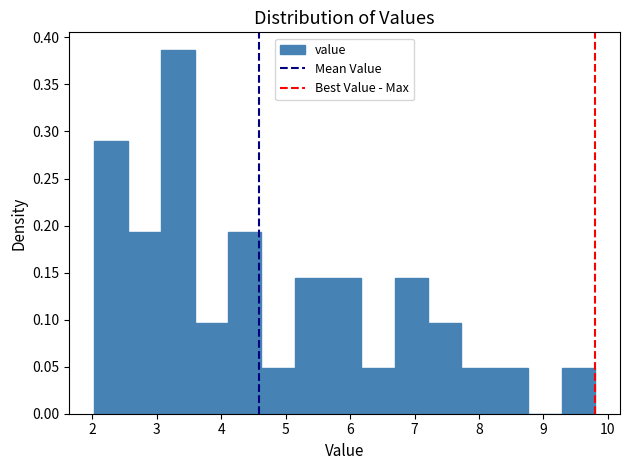

What is the height of the bar covering 2.5 to 3.1 on the x-axis? Neither the bar edges nor the heights are printed on the chart, so give them approximately, as read against the axes.

0.195